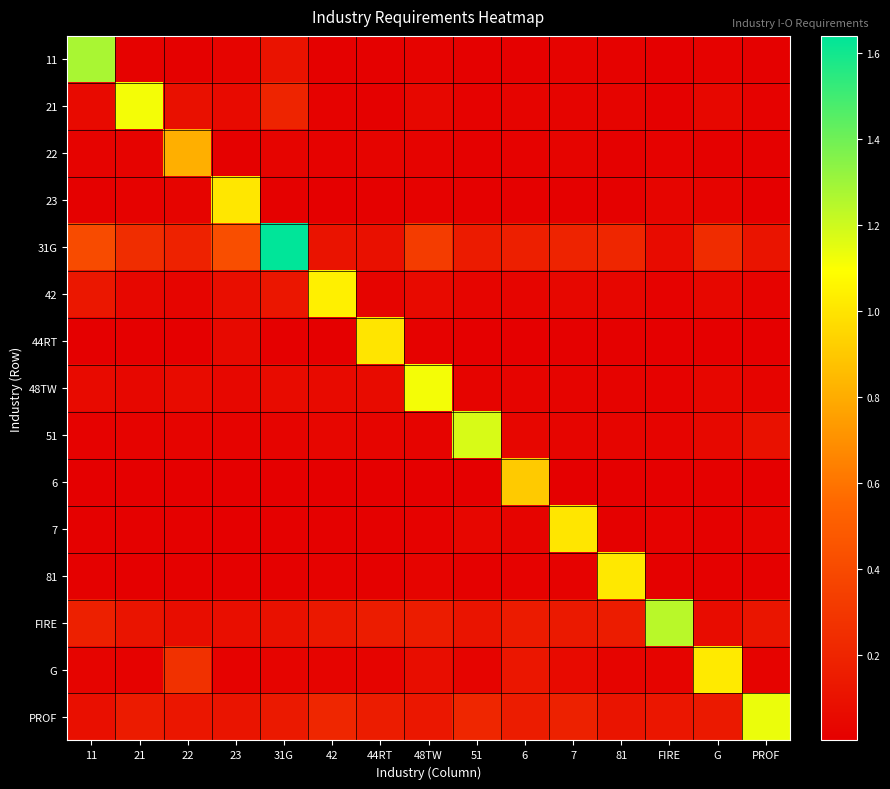

Between G and 23, which is larger?

23